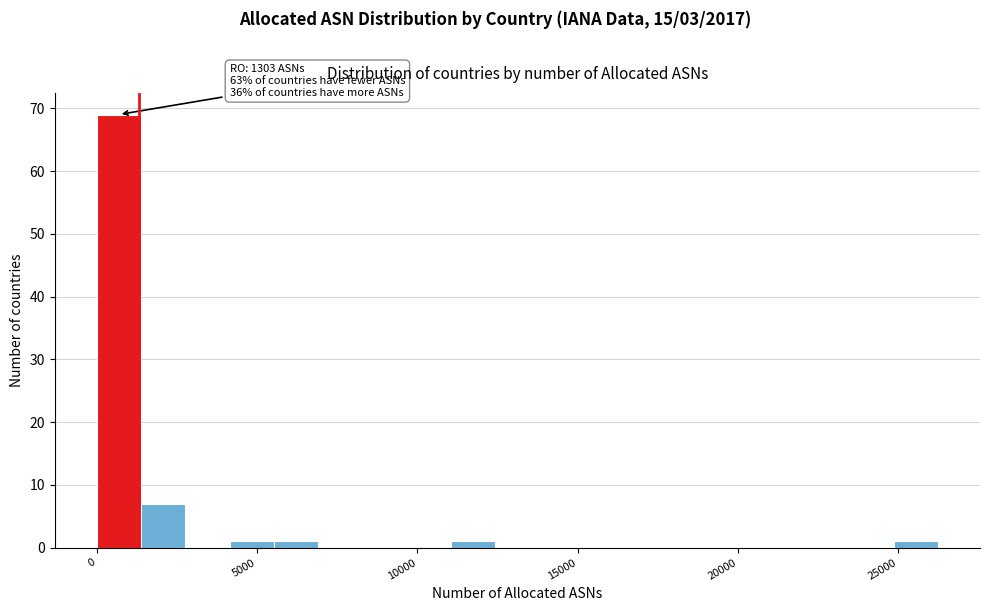

Read against the x-axis, roughly where is the centre of the tallest bar?

500